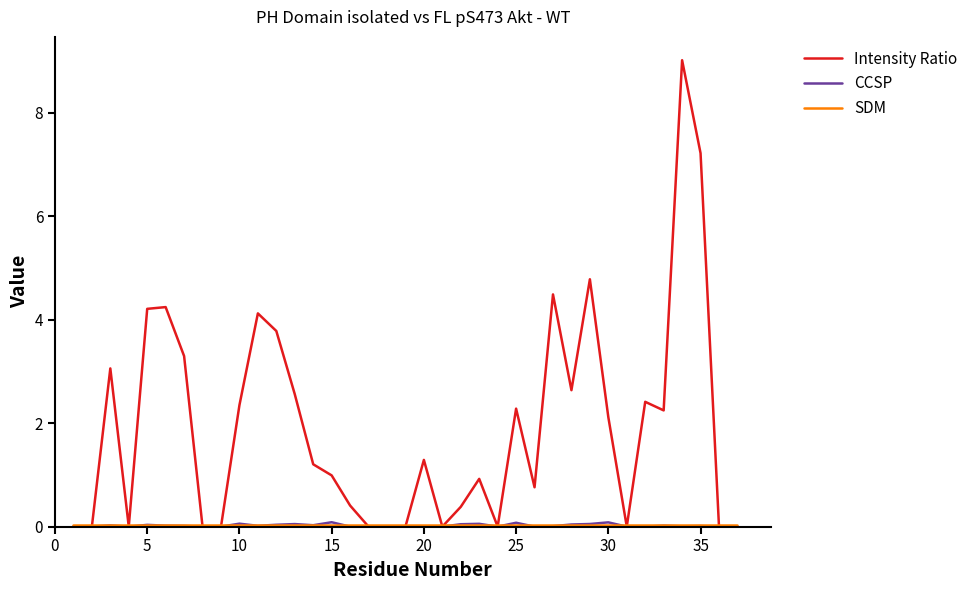

Which series has the widest spread of values?

Intensity Ratio